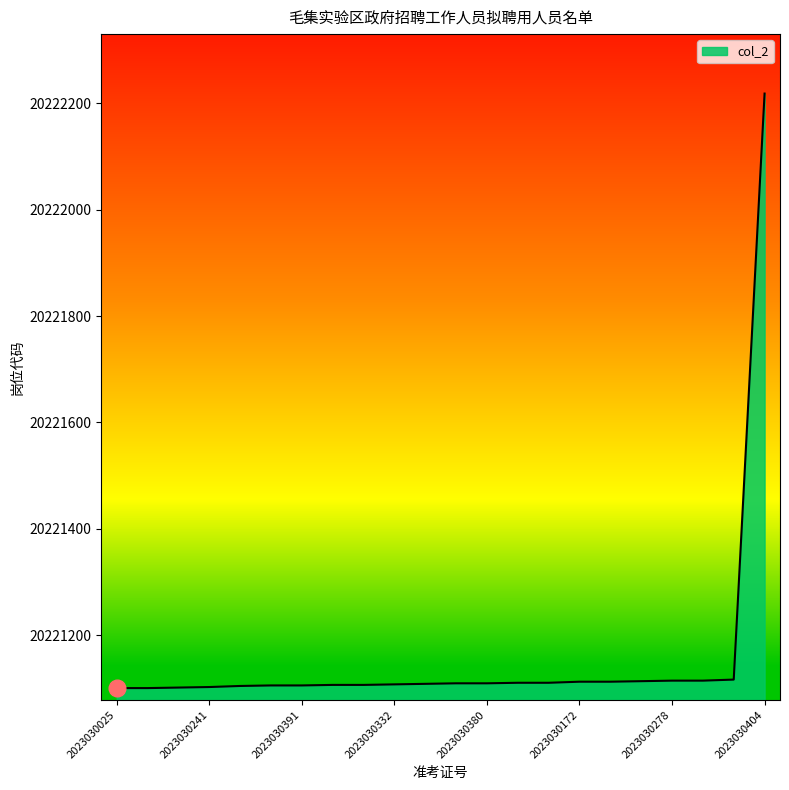

How many lines are shown in the chart?

1